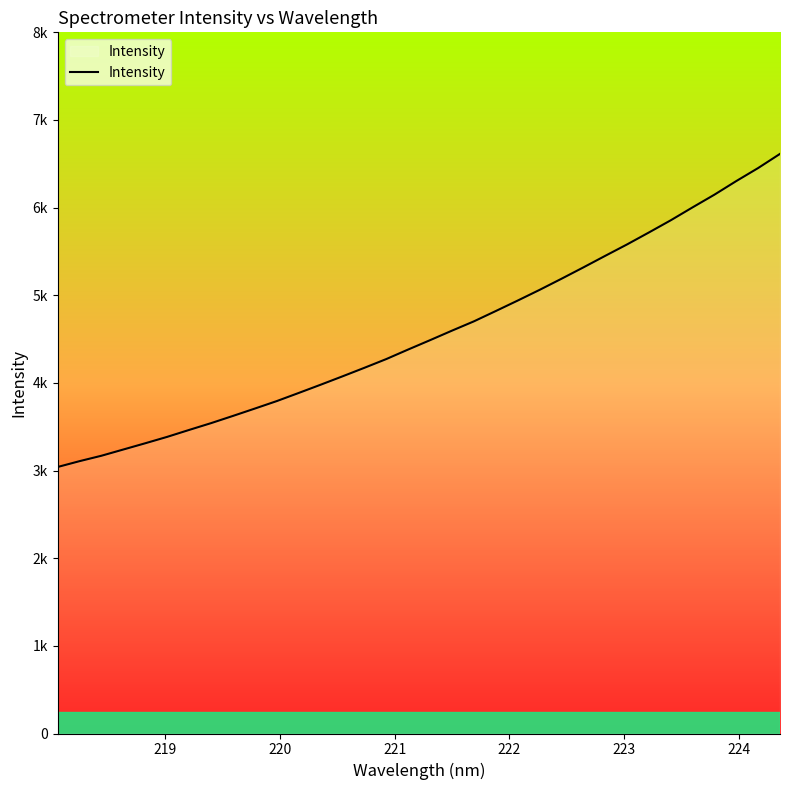

What is the greatest value displayed?

6613.2